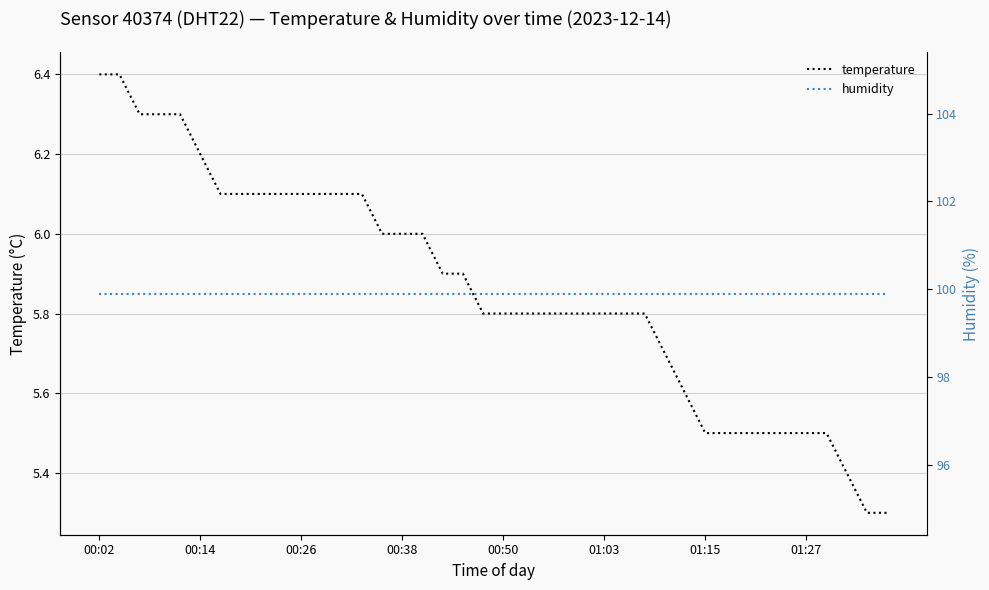

The temperature series shows 3.0 at 00:50. True or false?

False